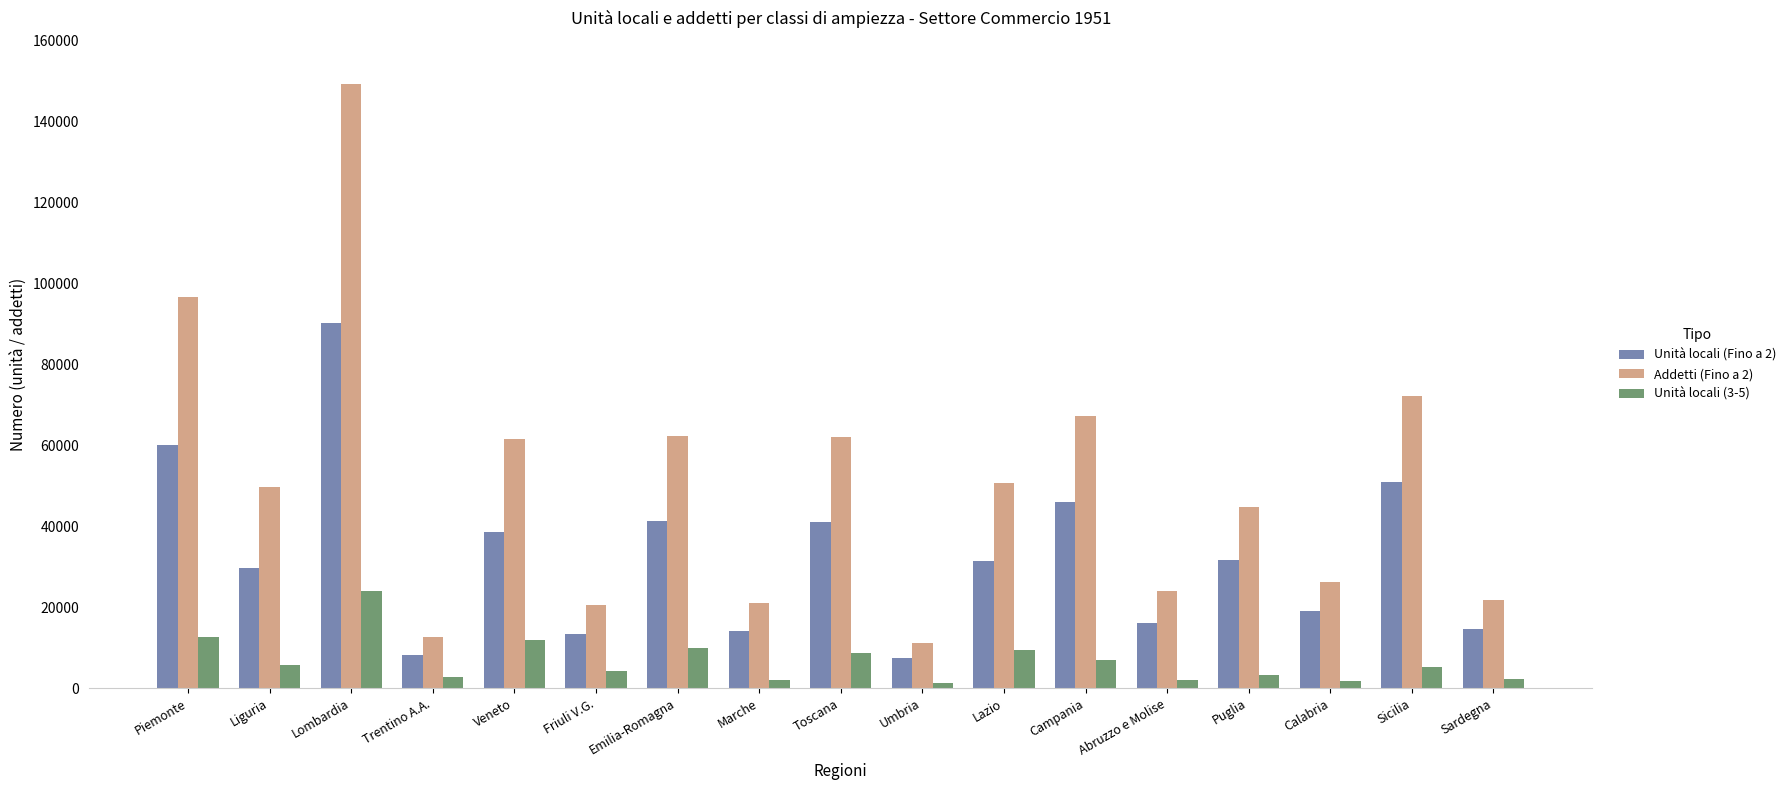

What is the label of the 12th bar from the right?

Friuli V.G.